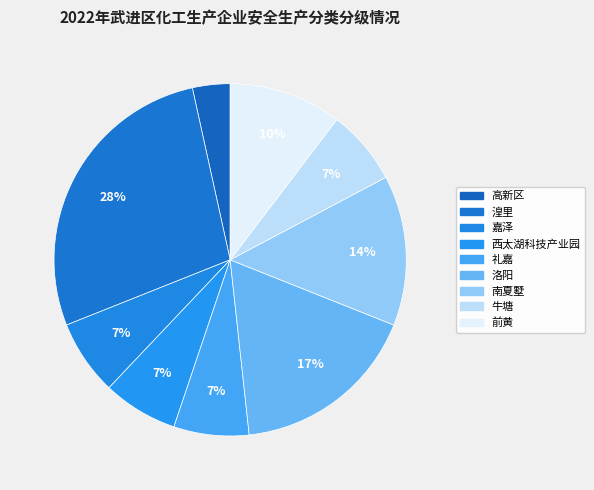

To the nearest percent, what is the difference between the 南夏墅 and 高新区 slice percentages?

10%